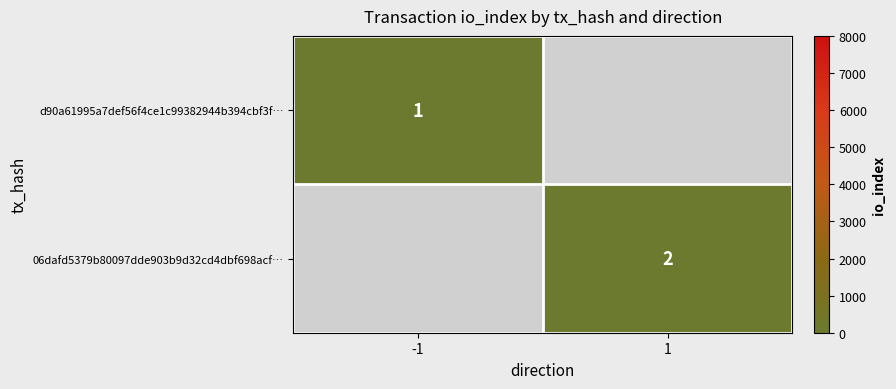

The value of d90a61995a7def56f4ce1c99382944b394cbf3f… at -1 is 0.3. True or false?

False